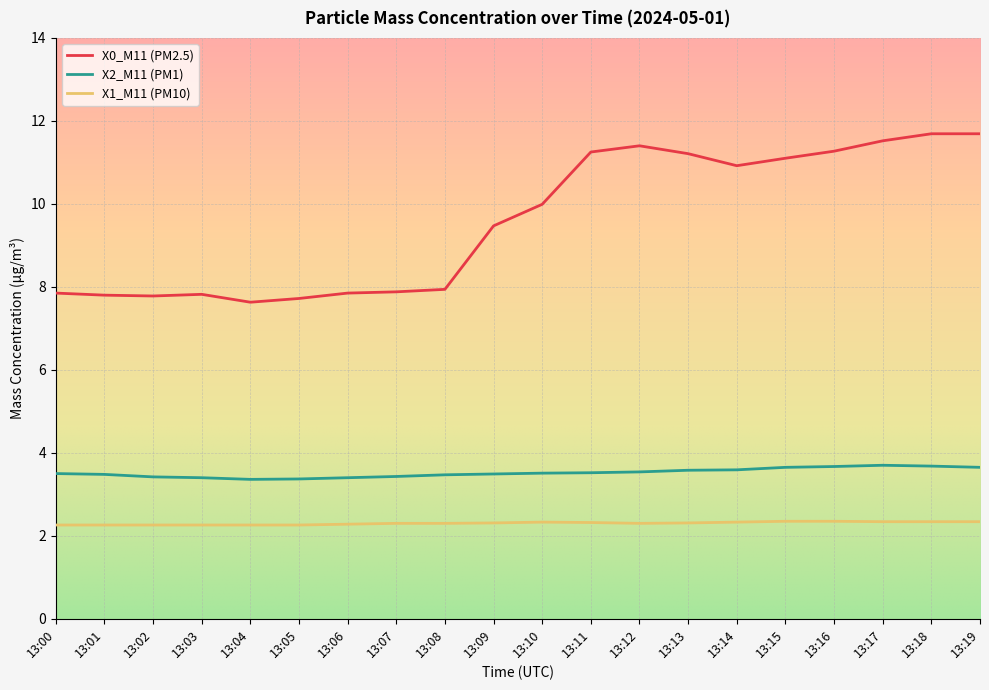

True or false: X2_M11 (PM1) has more than 0 points higher than both neighbors.

True